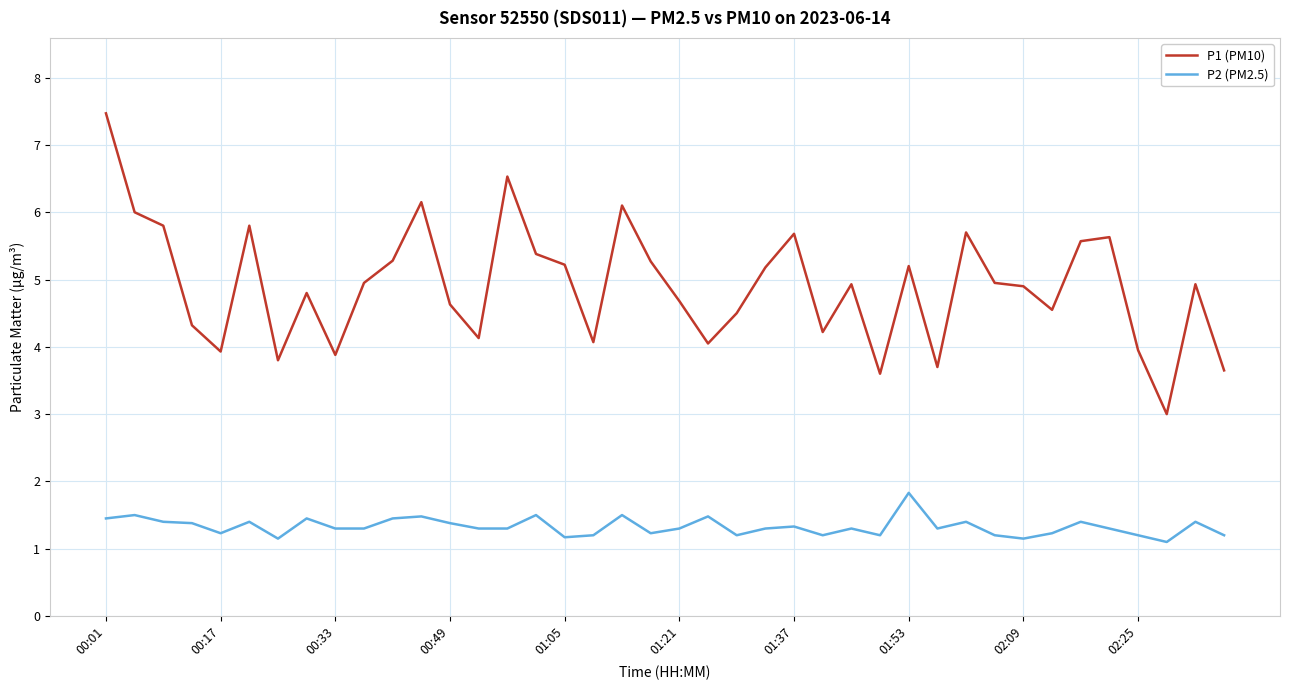

What is the average value of the P1 (PM10) series?

4.9